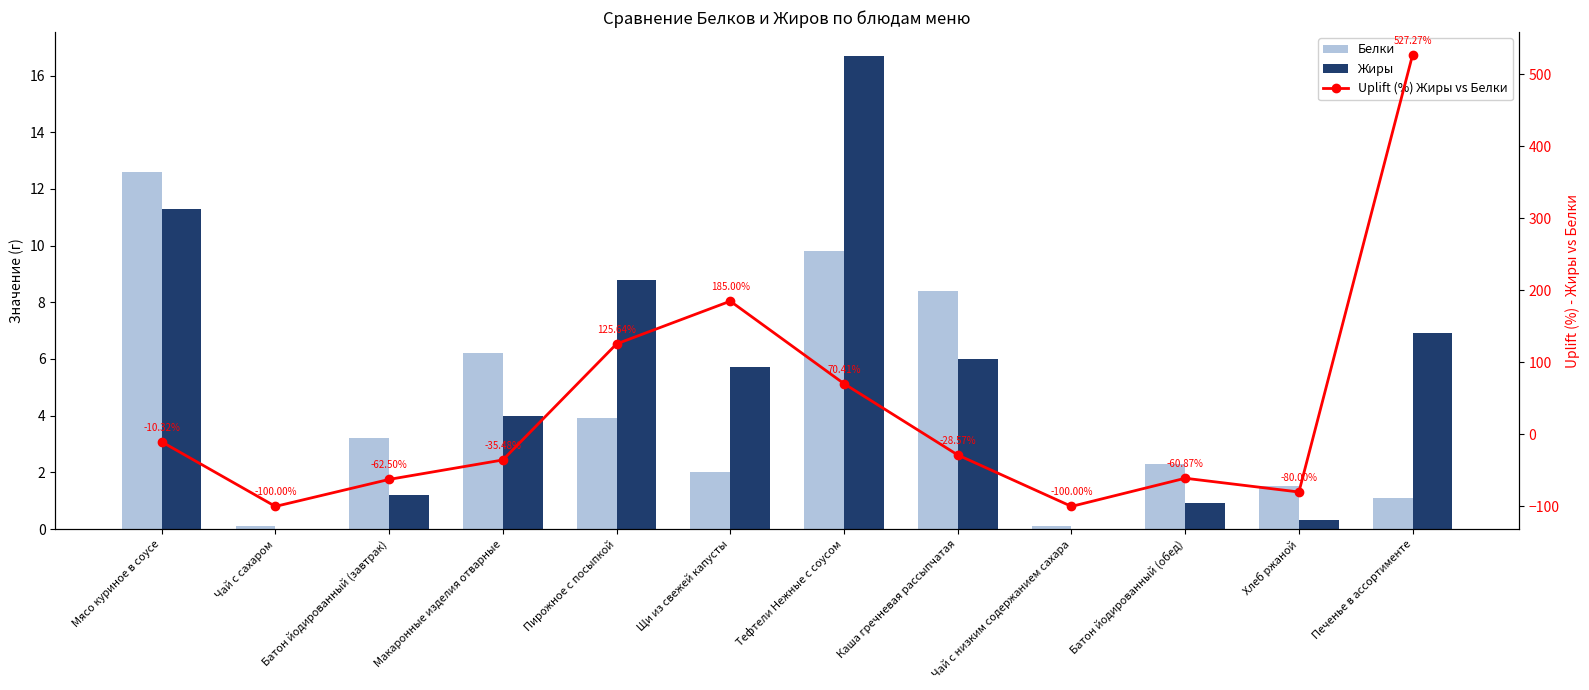

True or false: Белки has a value of 1.4 at Пирожное с посыпкой.

False